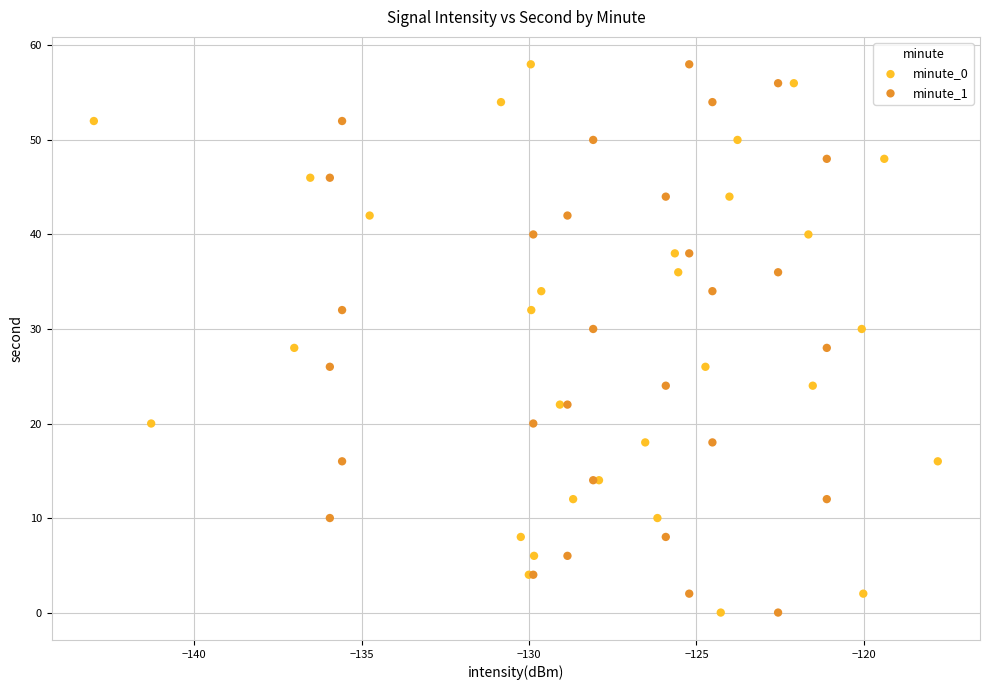

What are all the series names shown in the legend?

minute_0, minute_1